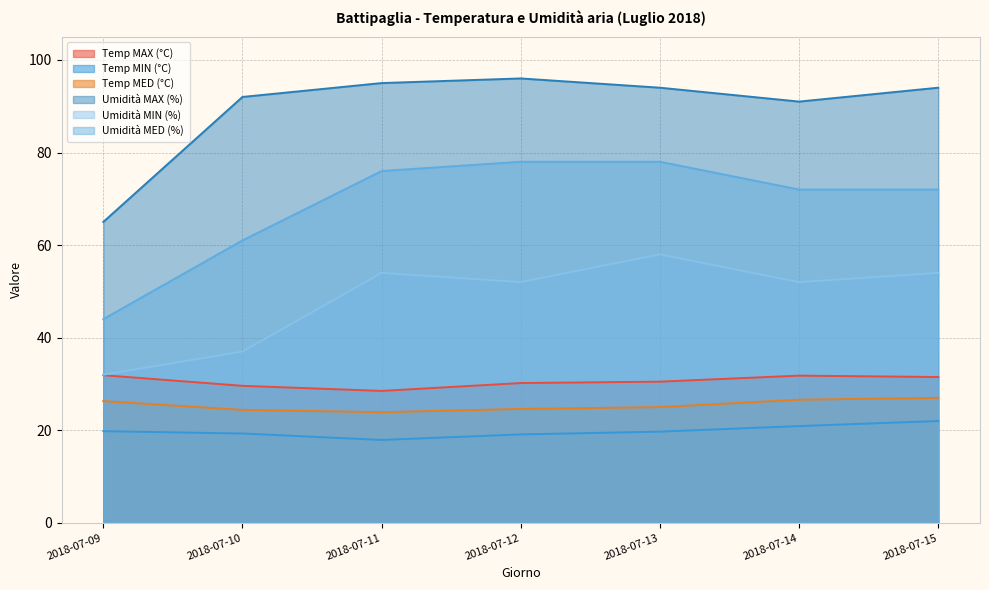

What is the difference between the Temp MAX (°C) values at 2018-07-12 and 2018-07-10?

0.6